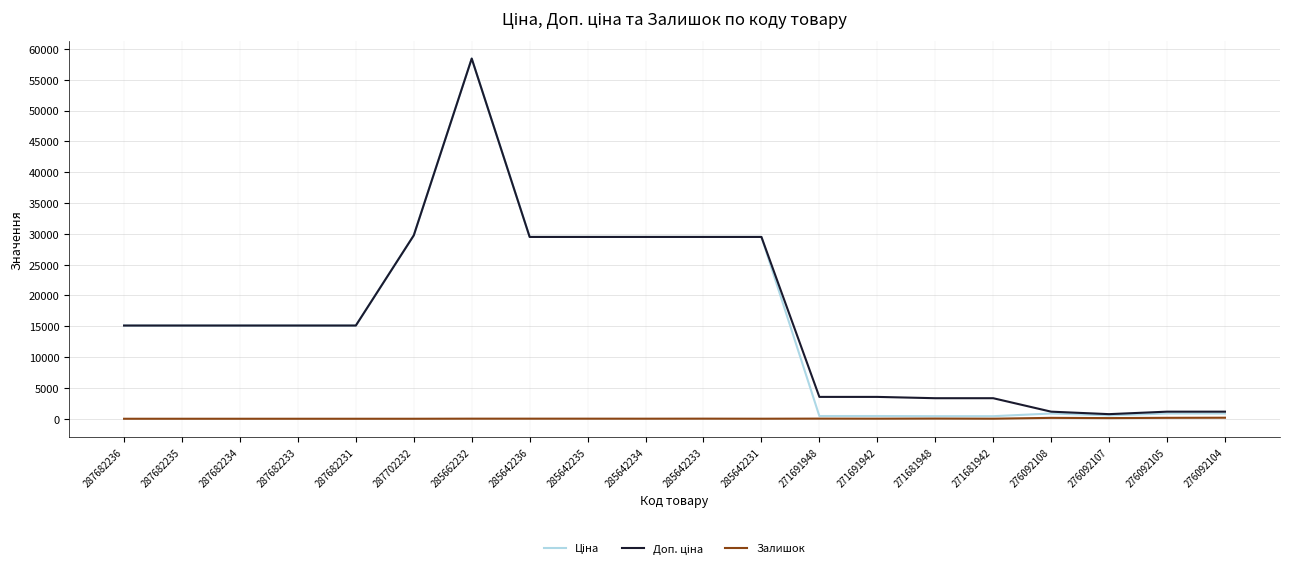

What position from the left is 285642231?

12